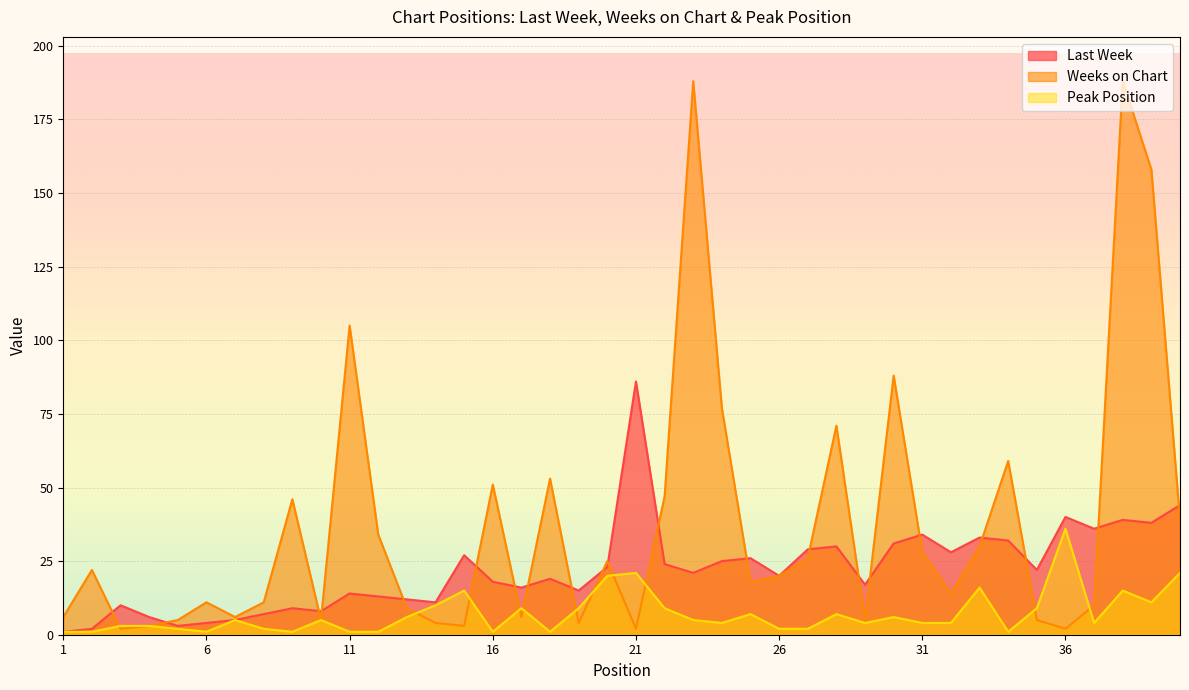

What is the value of the Peak Position point at the 25th from the left?

7